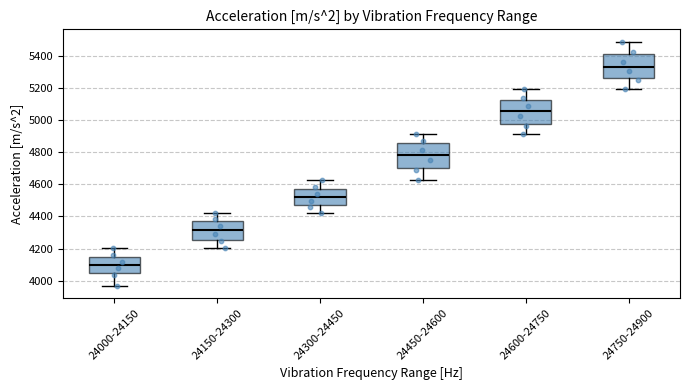

Which box has the lowest median line?

24000-24150